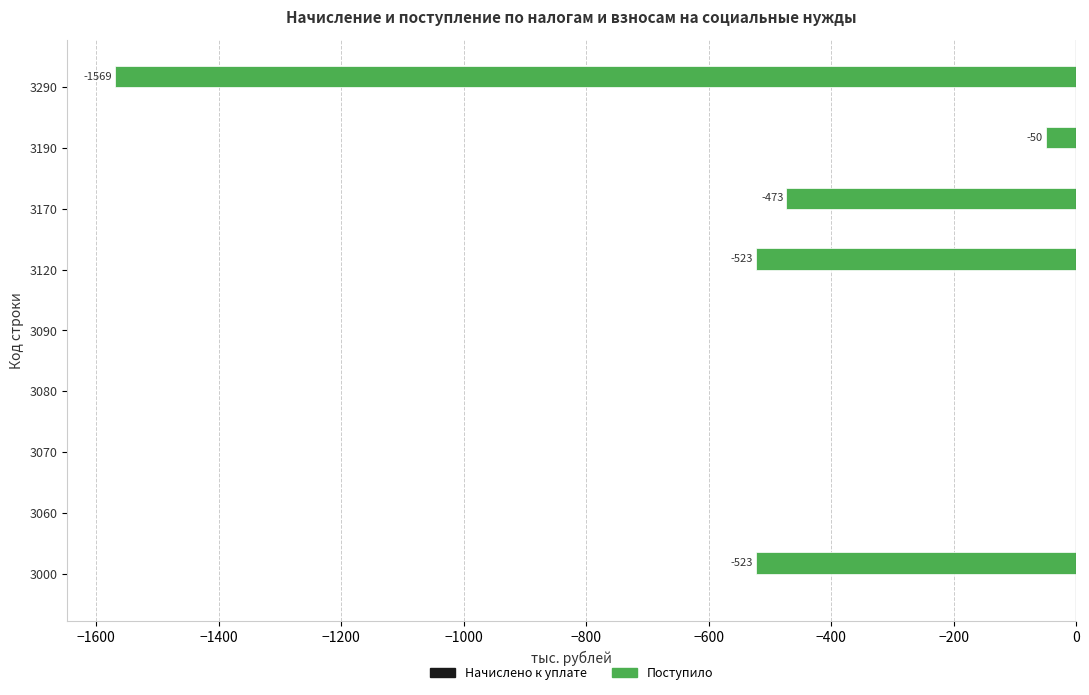

Reading bottom to top, transcribe all the data shown in this chart.

3000=-523	3060=0	3070=0	3080=0	3090=0	3120=-523	3170=-473	3190=-50	3290=-1569